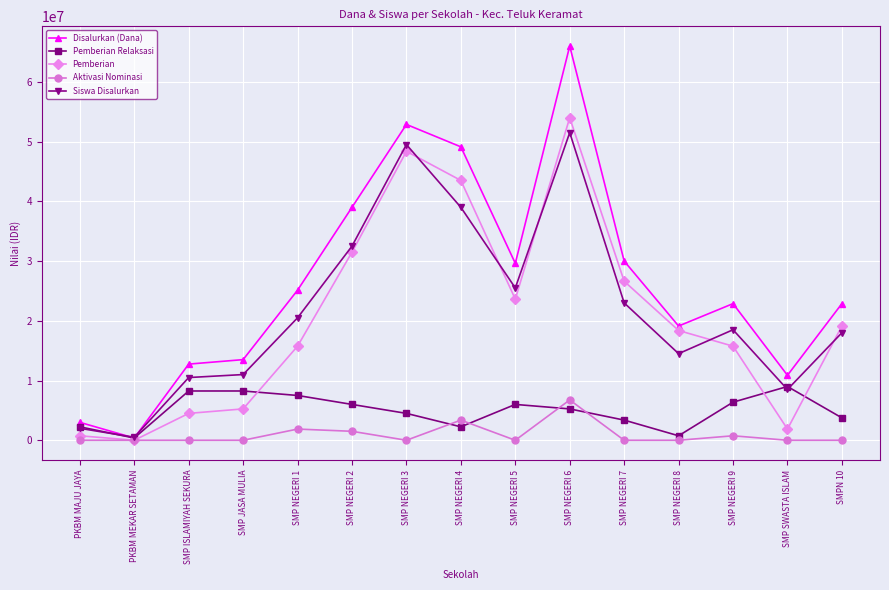

What is the spread (max minus min) of values at PKBM MAJU JAYA?

3000000